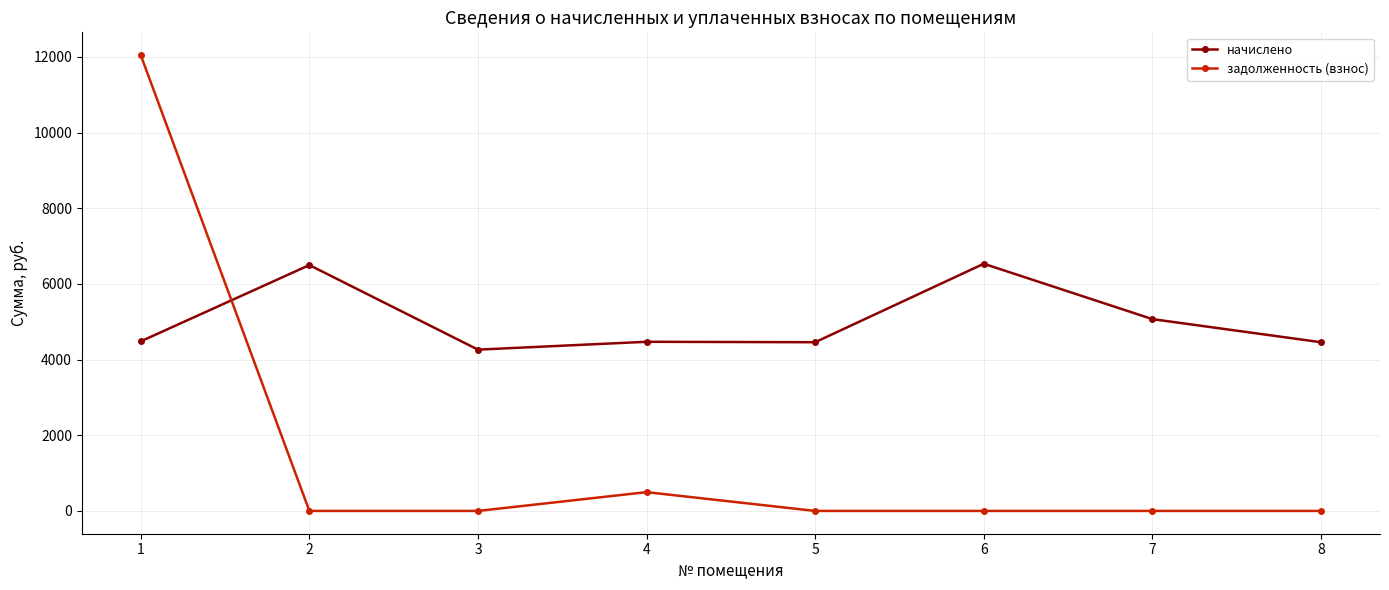

What is the difference between the maximum and second lowest values in the начислено series?

2073.6